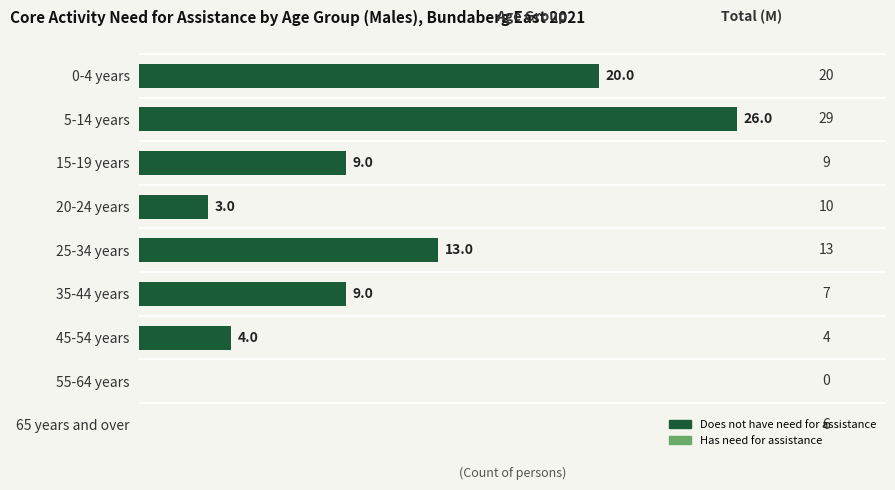

The value at 20-24 years is 1. True or false?

False